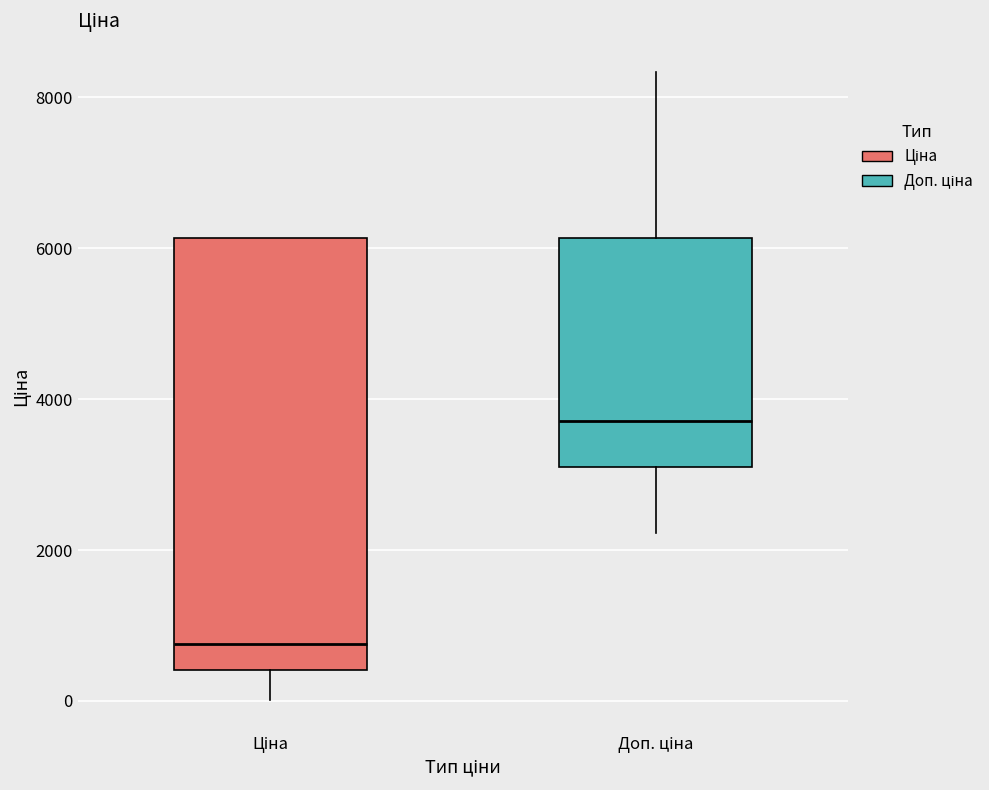

Where is the upper edge of the box for Доп. ціна on the y-axis? The values are not printed on the chart, so give them approximately, as read against the axis.

6200